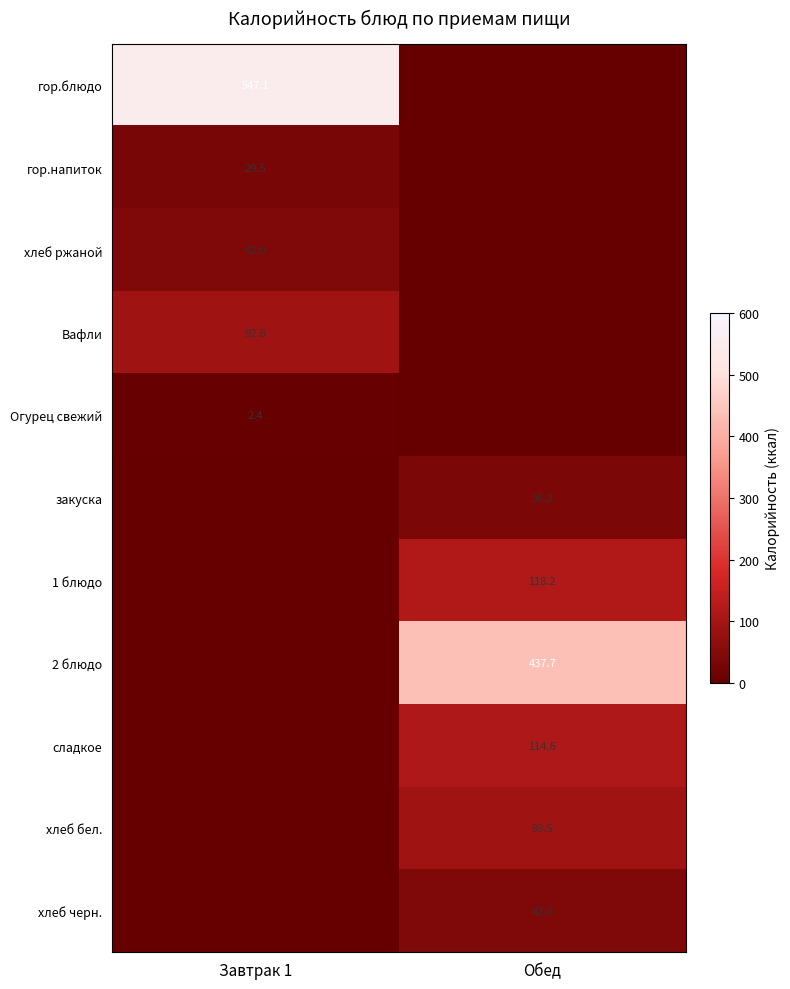

Is it true that 1 блюдо equals 118.2 at Обед?

True